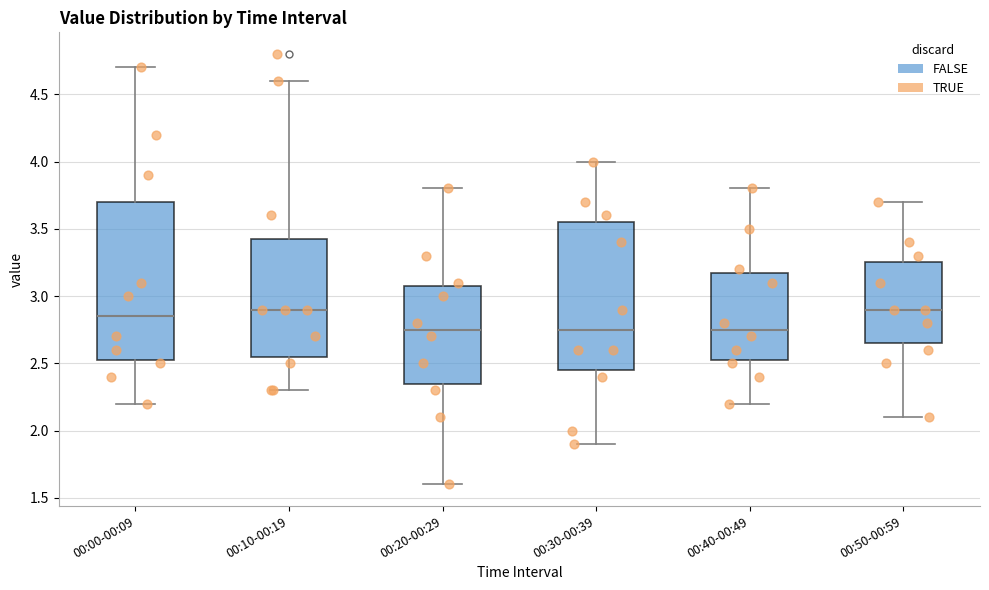

Where does the lower whisker of the box for 00:50-00:59 end on the y-axis? The values are not printed on the chart, so give them approximately, as read against the axis.

2.10